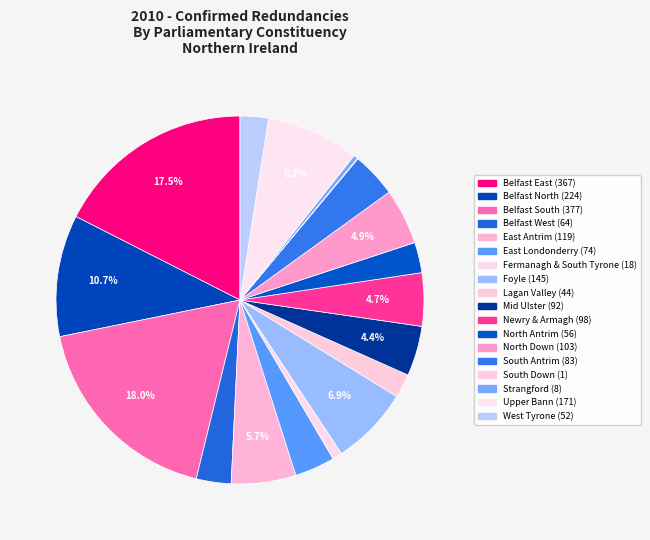

To the nearest percent, what percentage of the pie is Lagan Valley?

2%